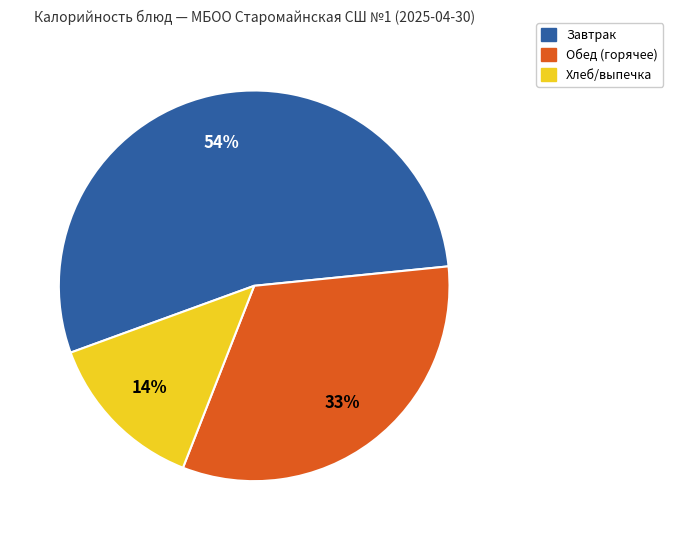

Is there any slice that represents more than half of the pie?

Yes